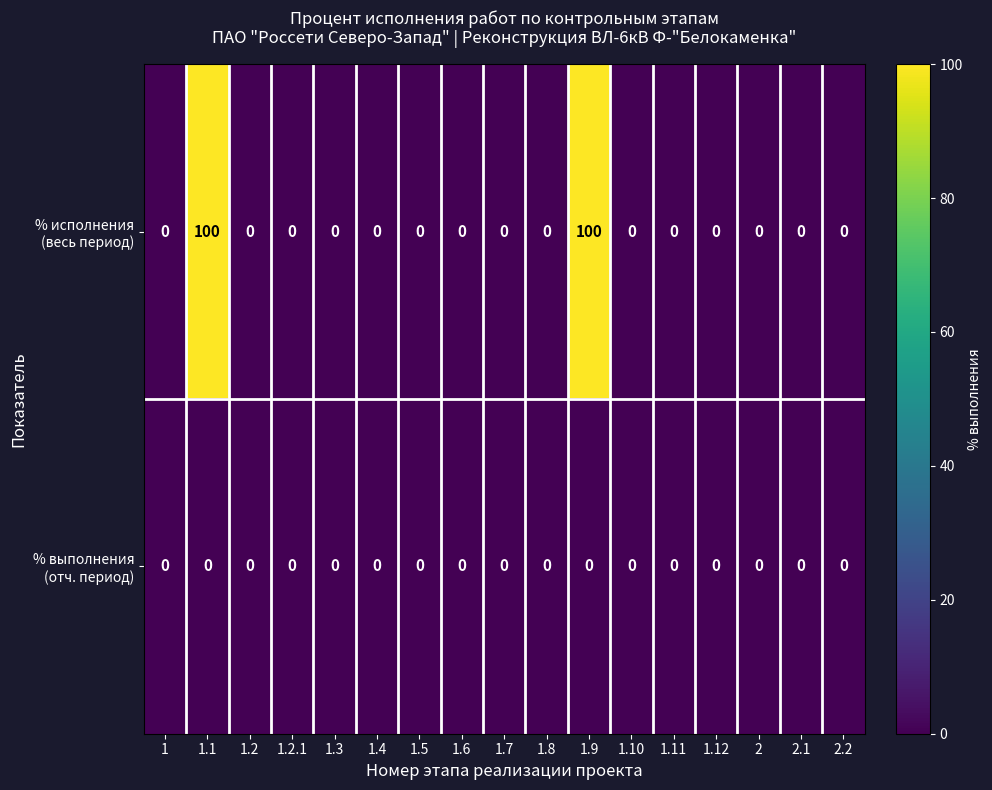

What is the total value across all series at 1.9?

100